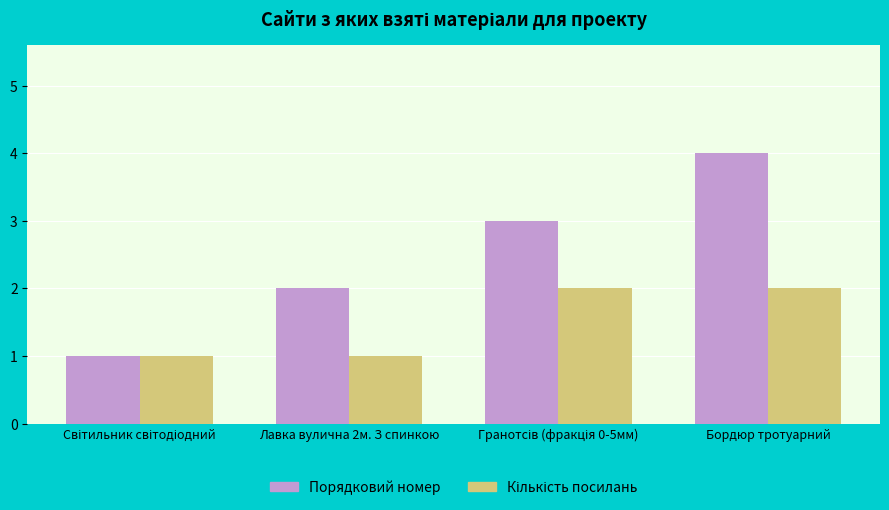

What is the spread (max minus min) of values at Лавка вулична 2м. З спинкою?

1